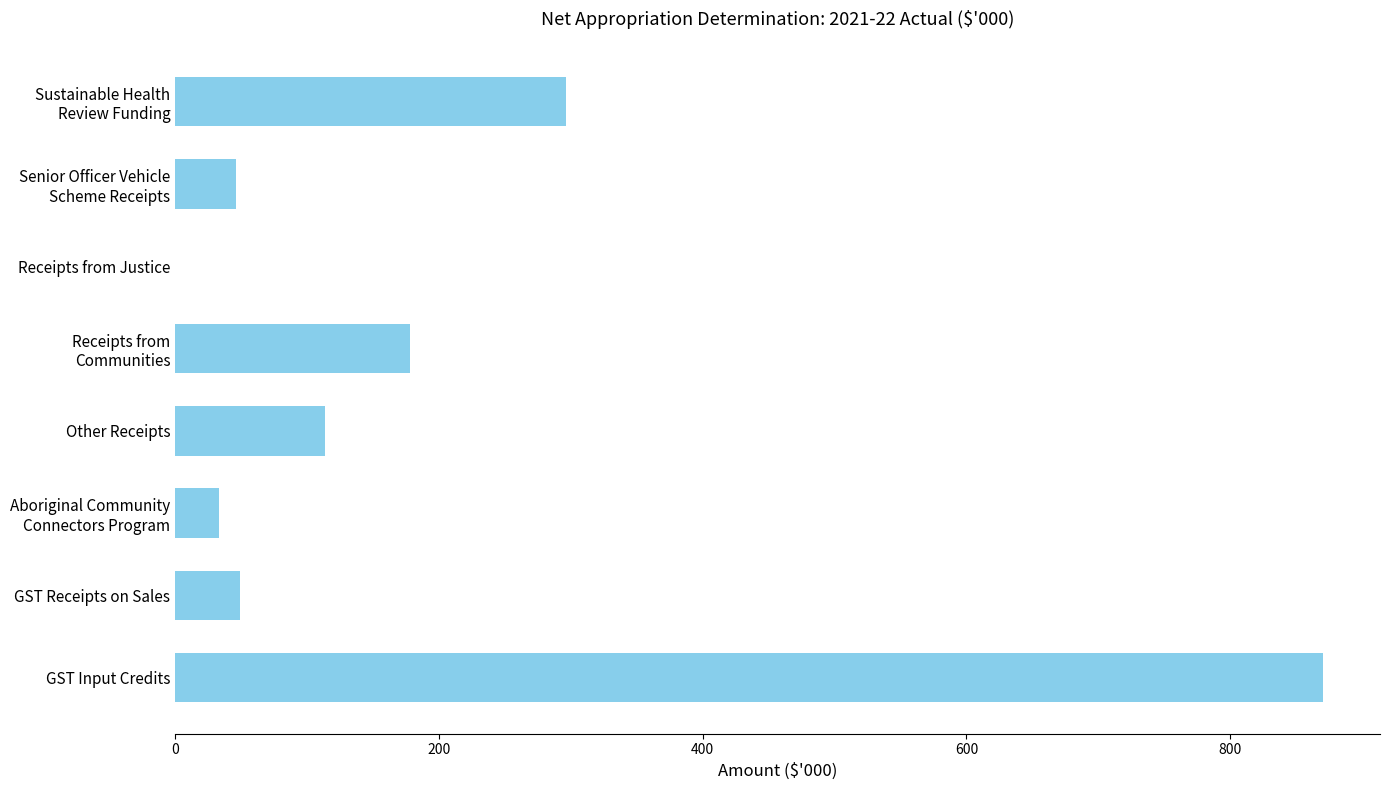

True or false: the data shows 1137 at GST Input Credits.

False